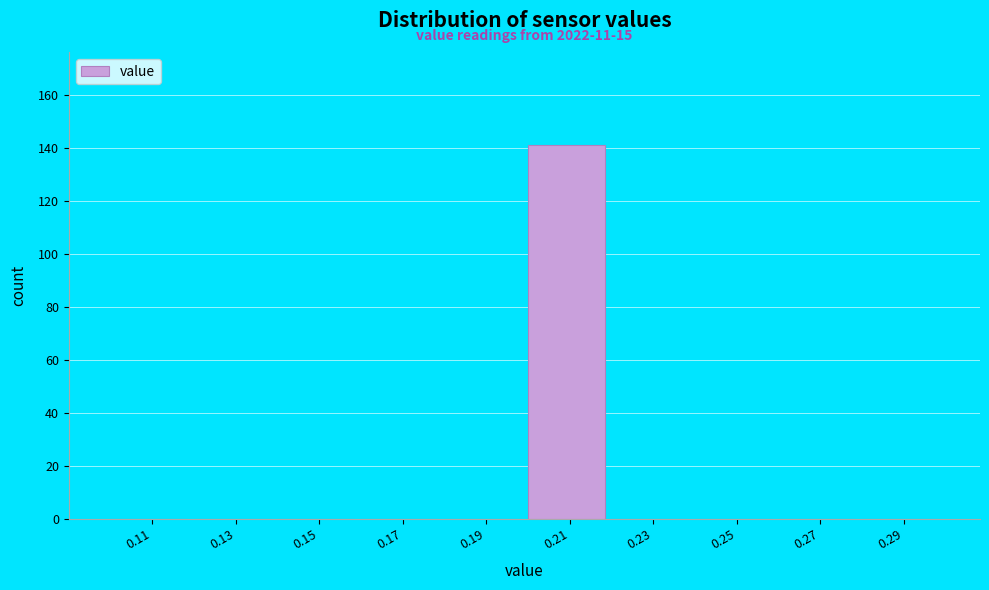

Over which range of the x-axis is the bar tallest?

0.20 to 0.22